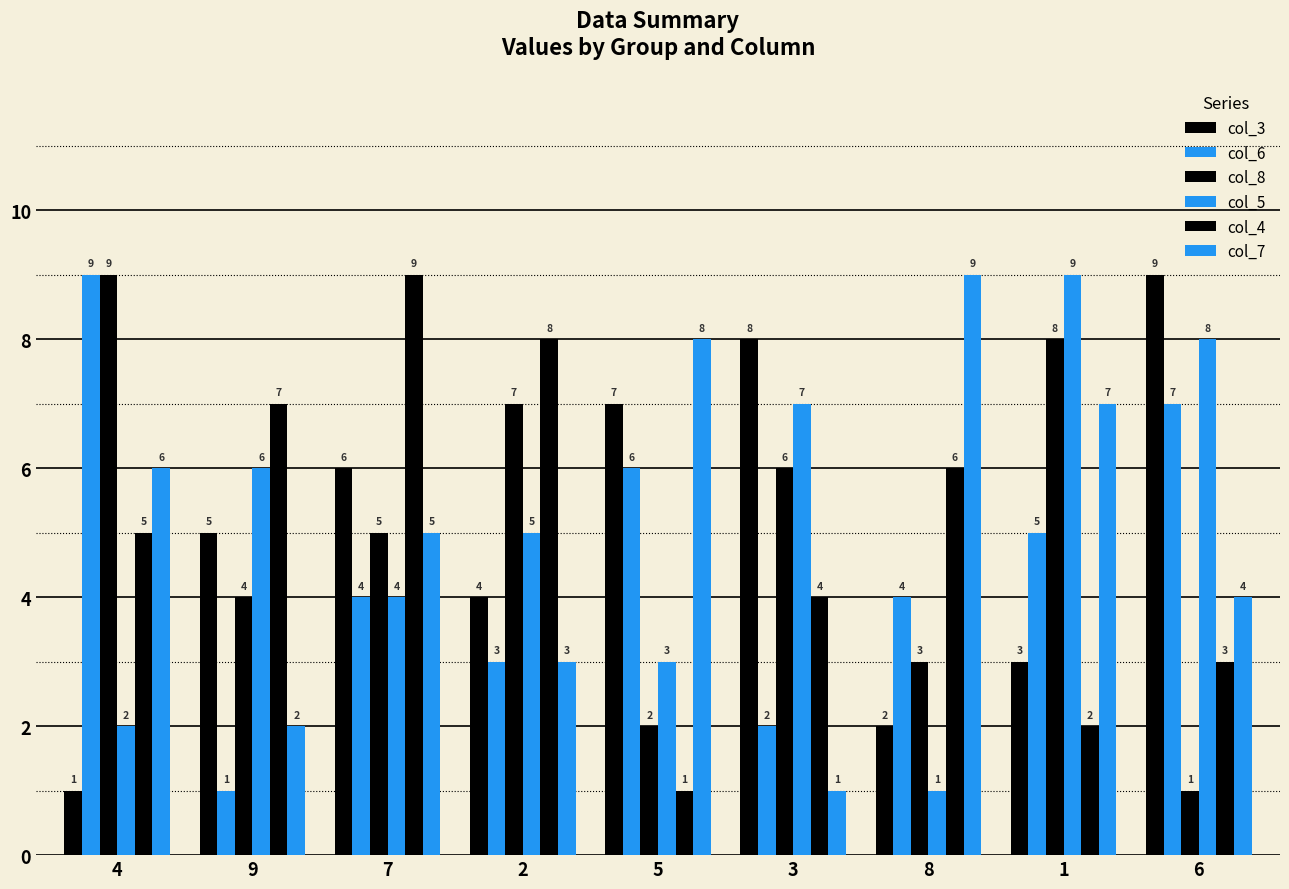

Reading right to left, extract all data points from this chart.

col_3: 6=9	1=3	8=2	3=8	5=7	2=4	7=6	9=5	4=1
col_6: 6=7	1=5	8=4	3=2	5=6	2=3	7=4	9=1	4=9
col_8: 6=1	1=8	8=3	3=6	5=2	2=7	7=5	9=4	4=9
col_5: 6=8	1=9	8=1	3=7	5=3	2=5	7=4	9=6	4=2
col_4: 6=3	1=2	8=6	3=4	5=1	2=8	7=9	9=7	4=5
col_7: 6=4	1=7	8=9	3=1	5=8	2=3	7=5	9=2	4=6